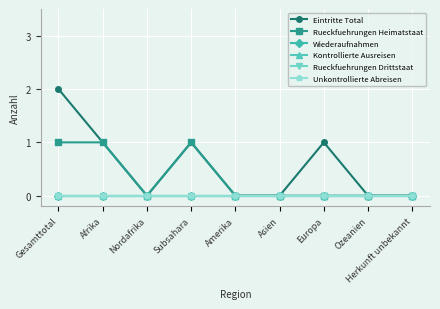

Reading right to left, transcribe all the data shown in this chart.

Eintritte Total: 0	0	1	0	0	1	0	1	2
Rueckfuehrungen Heimatstaat: 0	0	0	0	0	1	0	1	1
Wiederaufnahmen: 0	0	0	0	0	0	0	0	0
Kontrollierte Ausreisen: 0	0	0	0	0	0	0	0	0
Rueckfuehrungen Drittstaat: 0	0	0	0	0	0	0	0	0
Unkontrollierte Abreisen: 0	0	0	0	0	0	0	0	0